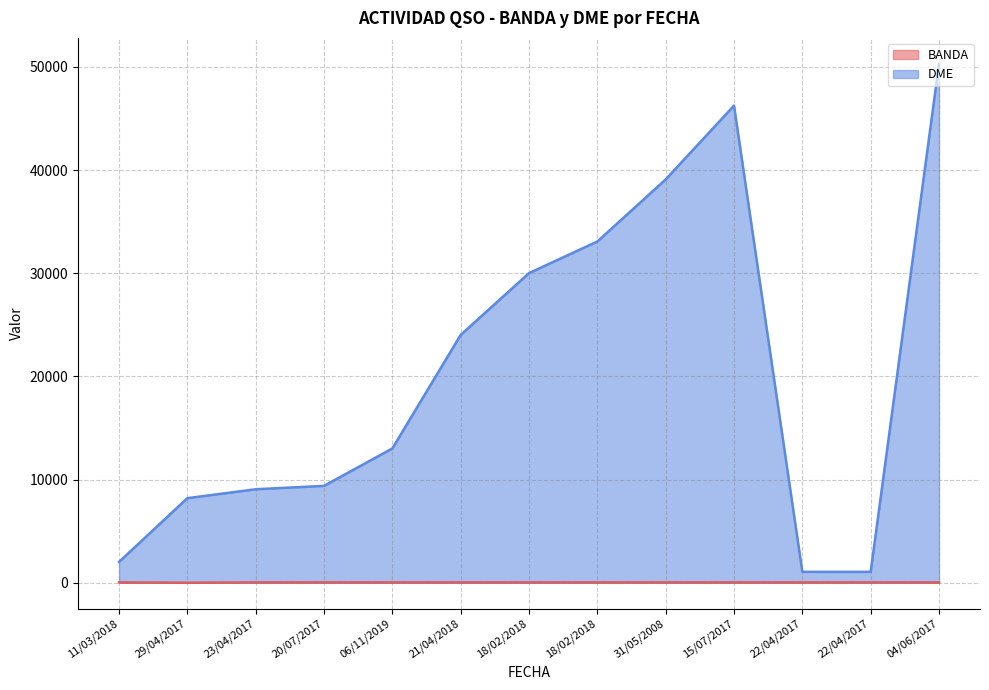

Read the DME value at 31/05/2008.

39094